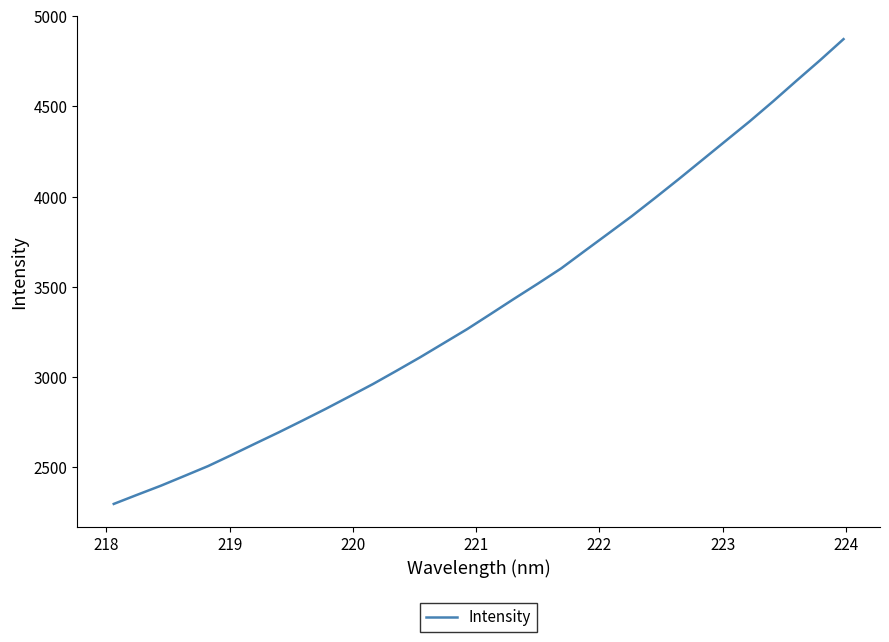

What is the greatest value displayed?

4872.6